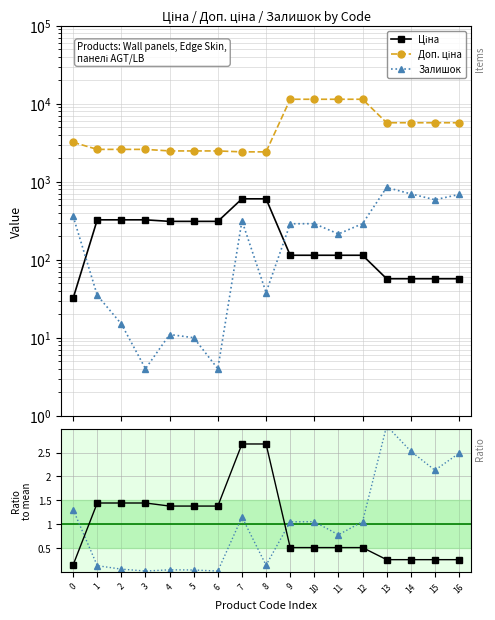

What is the value of the Ціна point at the 6th from the left?

310.3